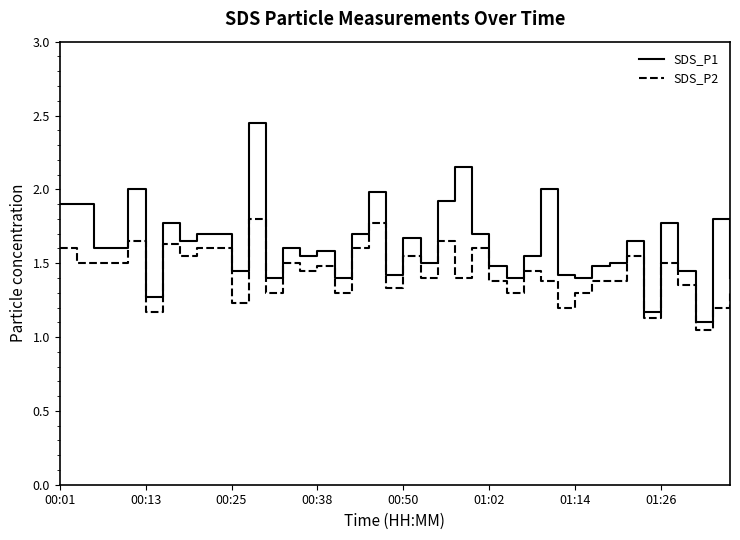

Which series has the largest total across all categories?

SDS_P1